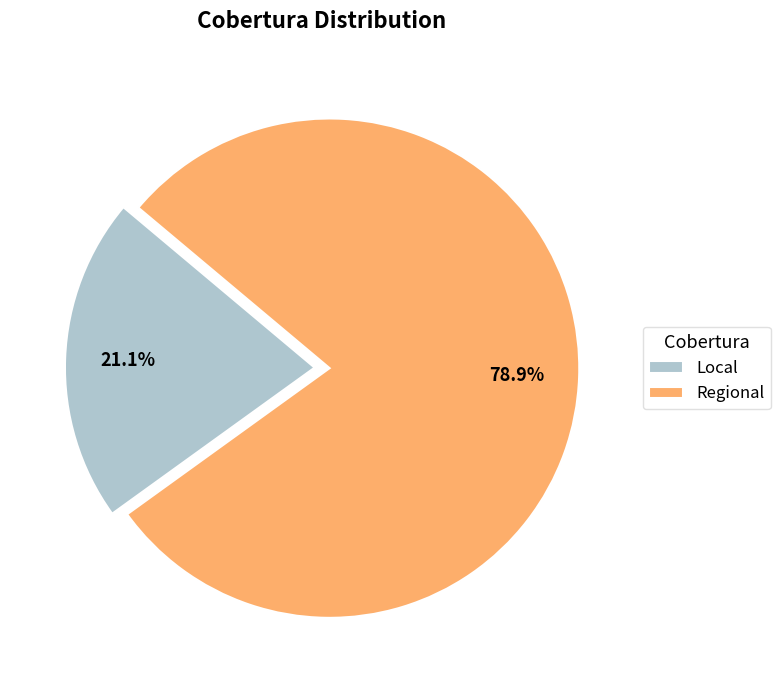

Is there any slice that represents more than half of the pie?

Yes